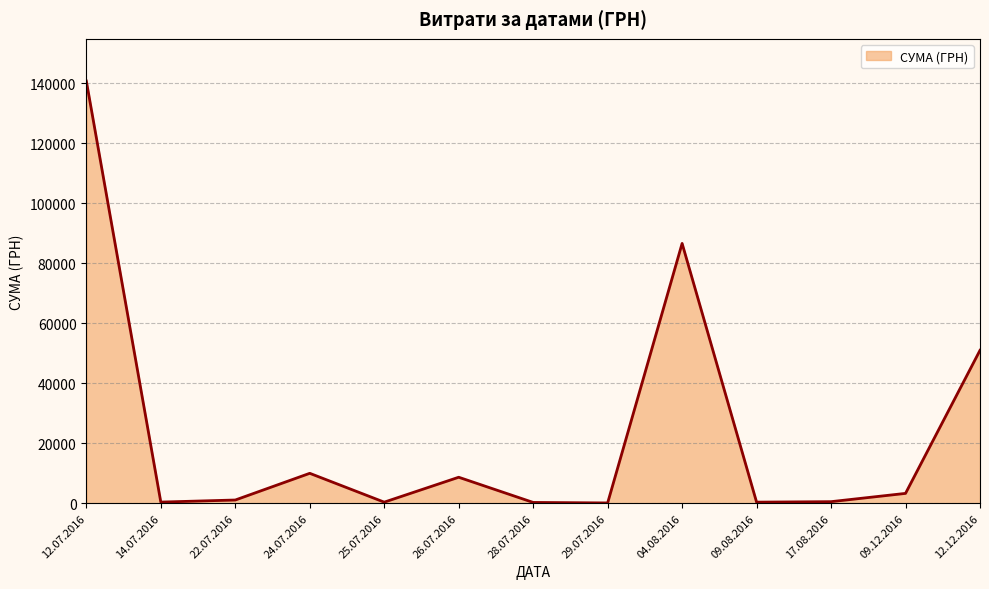

The value at 12.12.2016 is 1993.2. True or false?

False